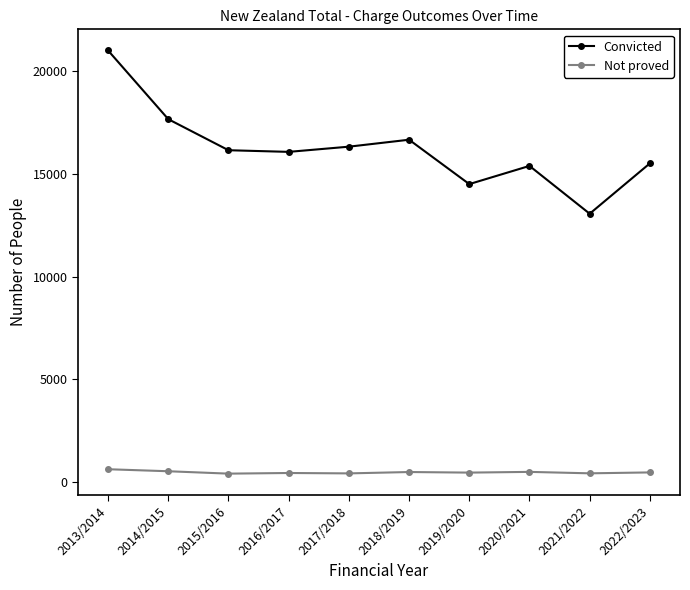

Is the value of Not proved at 2021/2022 greater than the value of Convicted at 2016/2017?

No